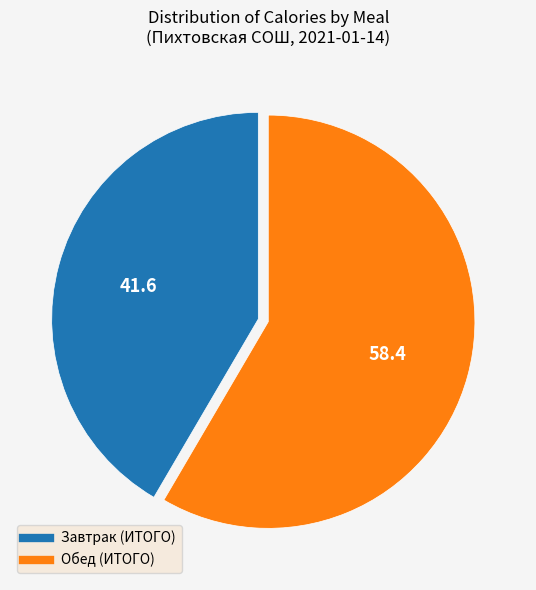

What is the majority slice?

Обед (ИТОГО)